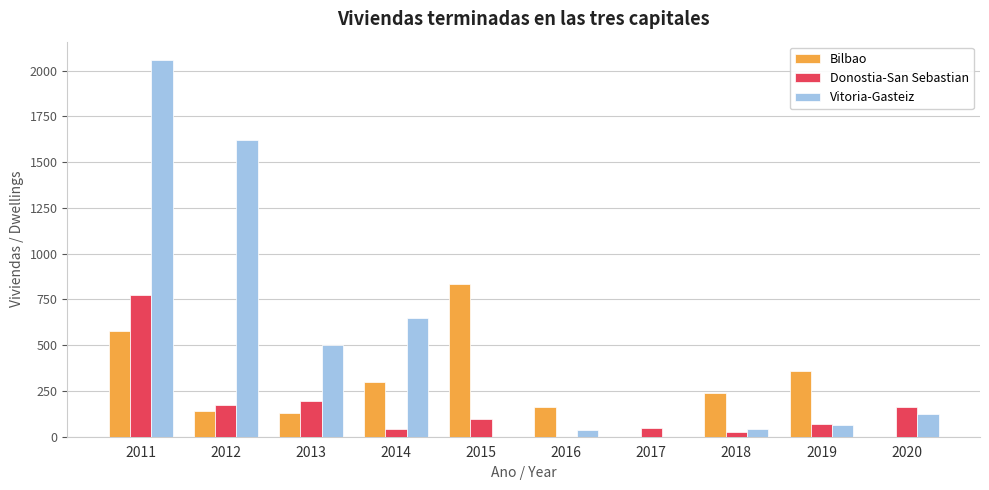

Is it true that Bilbao equals 129 at 2013?

True